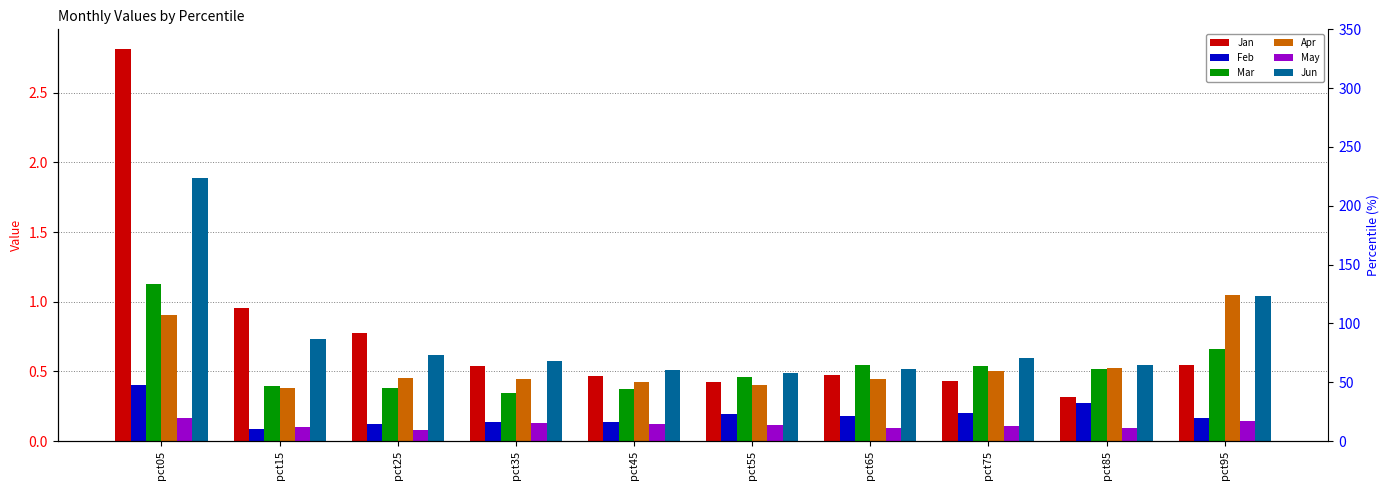

Which series has the widest spread of values?

Jan